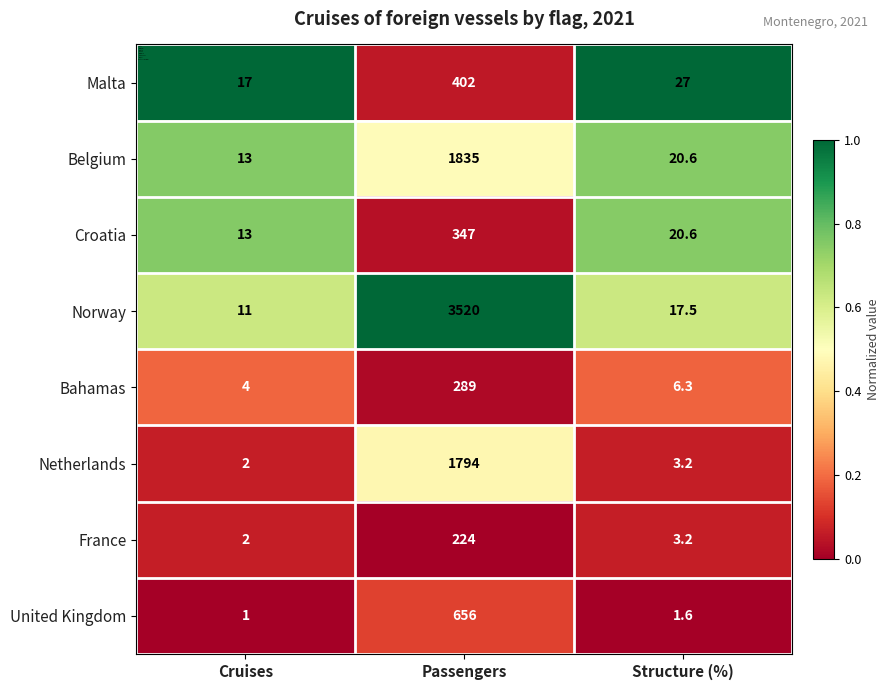

Reading left to right, what are all the values shown in this chart?

Malta: Cruises=17.0	Passengers=402.0	Structure (%)=27.0
Belgium: Cruises=13.0	Passengers=1835.0	Structure (%)=20.6
Croatia: Cruises=13.0	Passengers=347.0	Structure (%)=20.6
Norway: Cruises=11.0	Passengers=3520.0	Structure (%)=17.5
Bahamas: Cruises=4.0	Passengers=289.0	Structure (%)=6.3
Netherlands: Cruises=2.0	Passengers=1794.0	Structure (%)=3.2
France: Cruises=2.0	Passengers=224.0	Structure (%)=3.2
United Kingdom: Cruises=1.0	Passengers=656.0	Structure (%)=1.6